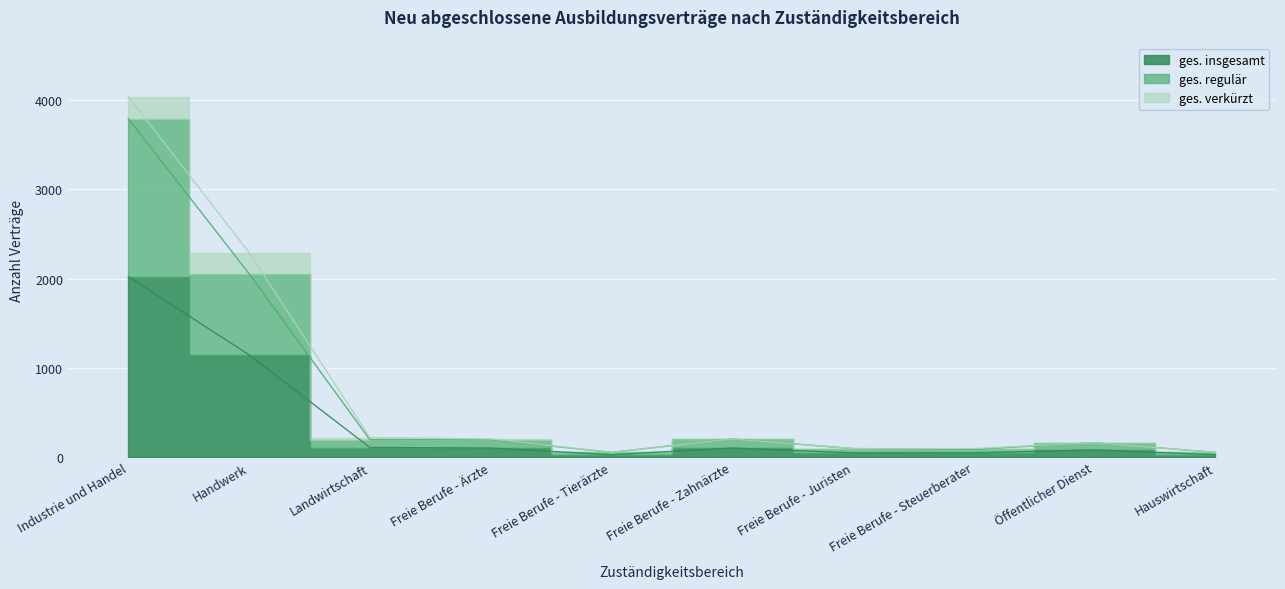

What is the sum of all ges. insgesamt values?

3711